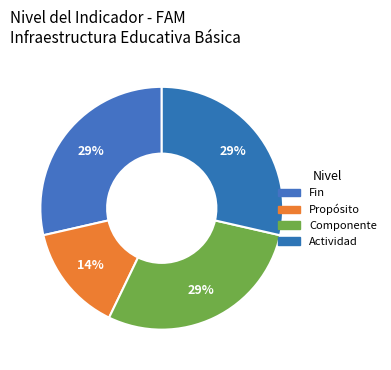

Which slice is the smallest?

Propósito